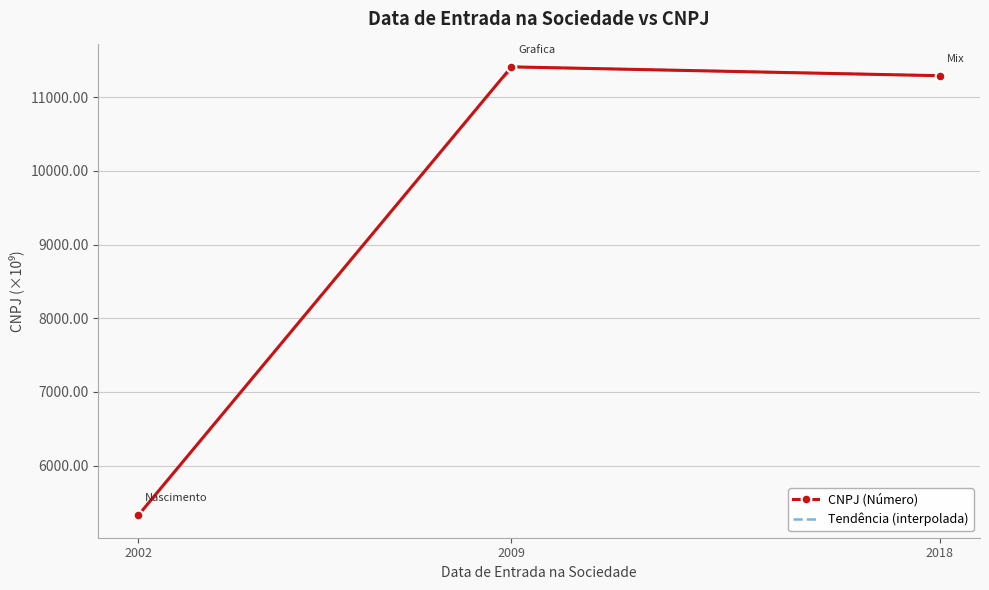

At which label does CNPJ (Número) reach its minimum?

2002